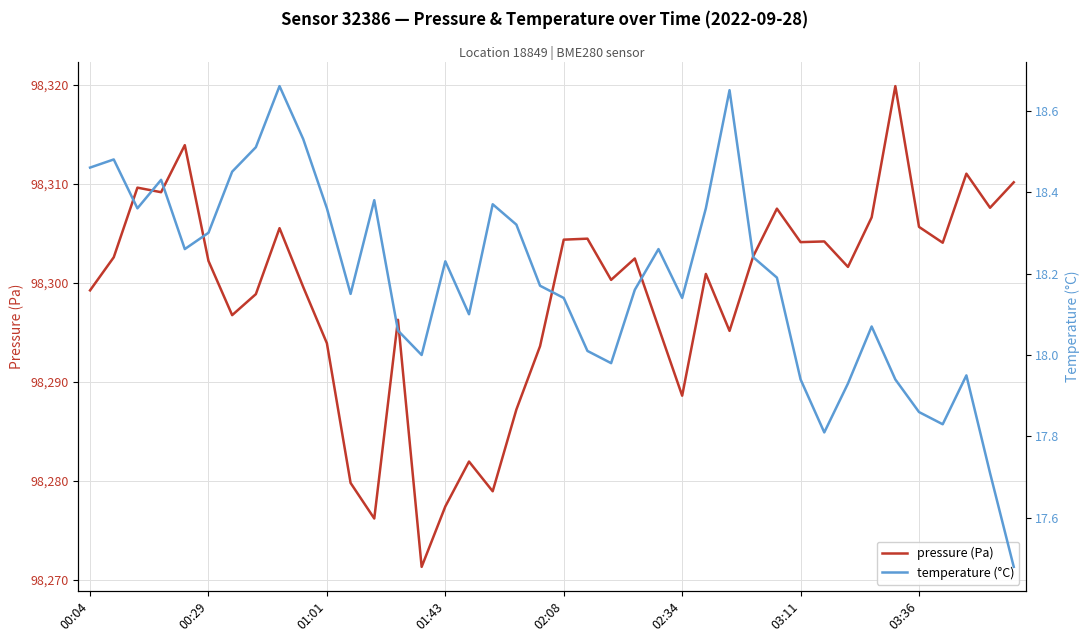

How many data points does each series have?

40